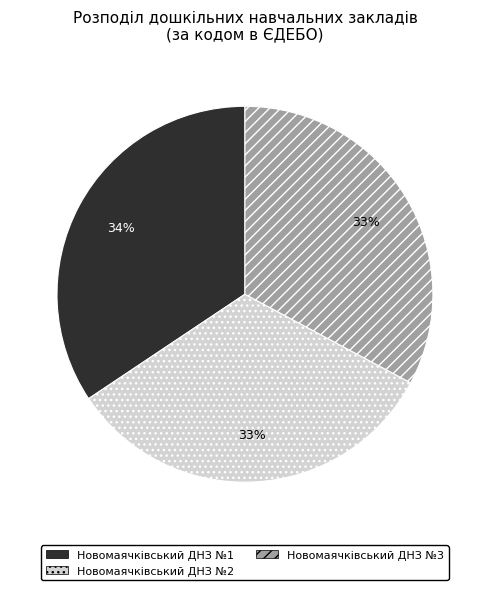

Approximately how many times larger is the value at Новомаячківський ДНЗ №2 compared to Новомаячківський ДНЗ №3?

1.0